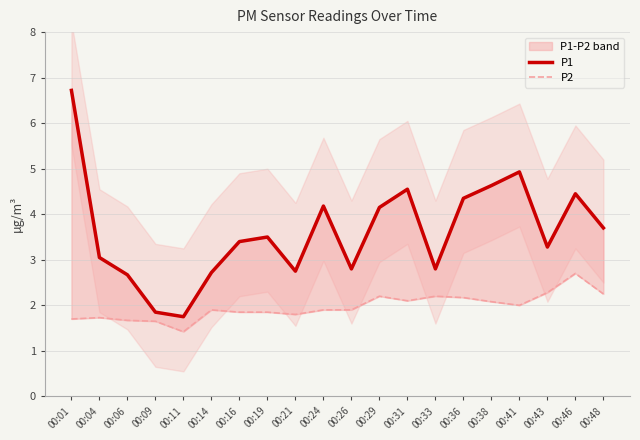

Reading left to right, transcribe all the data shown in this chart.

P1: 6.7	3.0	2.7	1.9	1.8	2.7	3.4	3.5	2.8	4.2	2.8	4.2	4.5	2.8	4.3	4.6	4.9	3.3	4.5	3.7
P2: 1.7	1.7	1.7	1.6	1.4	1.9	1.9	1.9	1.8	1.9	1.9	2.2	2.1	2.2	2.2	2.1	2.0	2.3	2.7	2.2